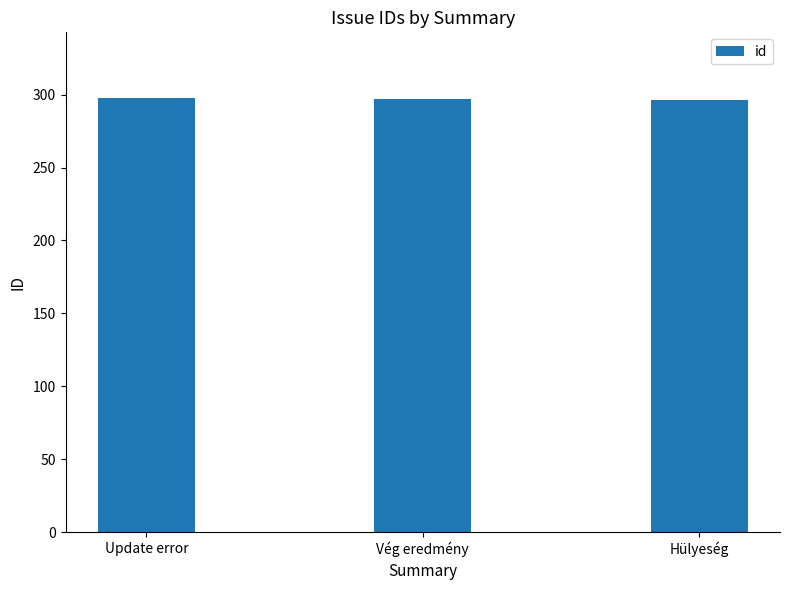

What is the maximum value shown in the chart?

298